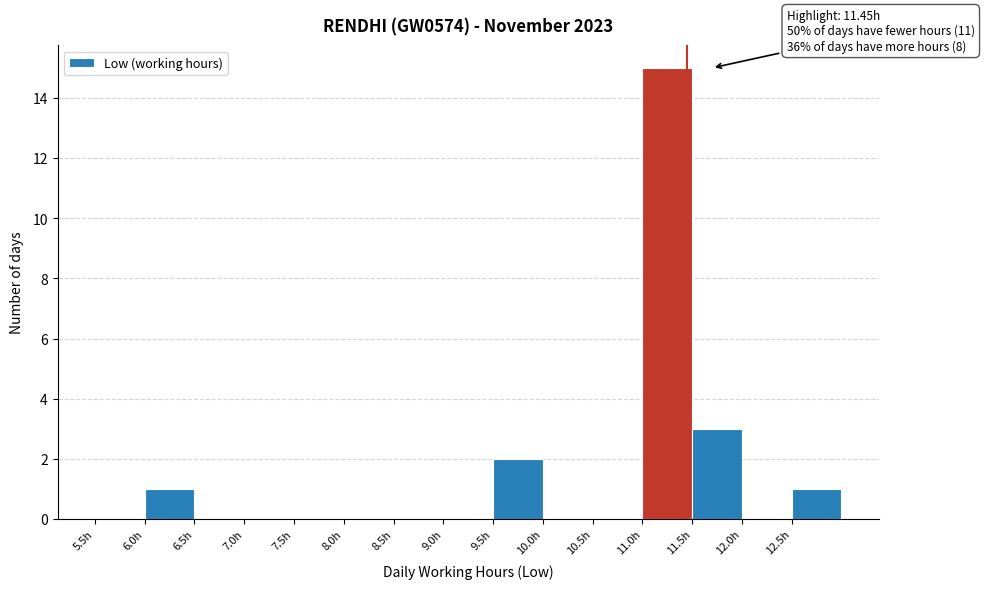

Over which range of the x-axis is the bar tallest?

11.0 to 11.5